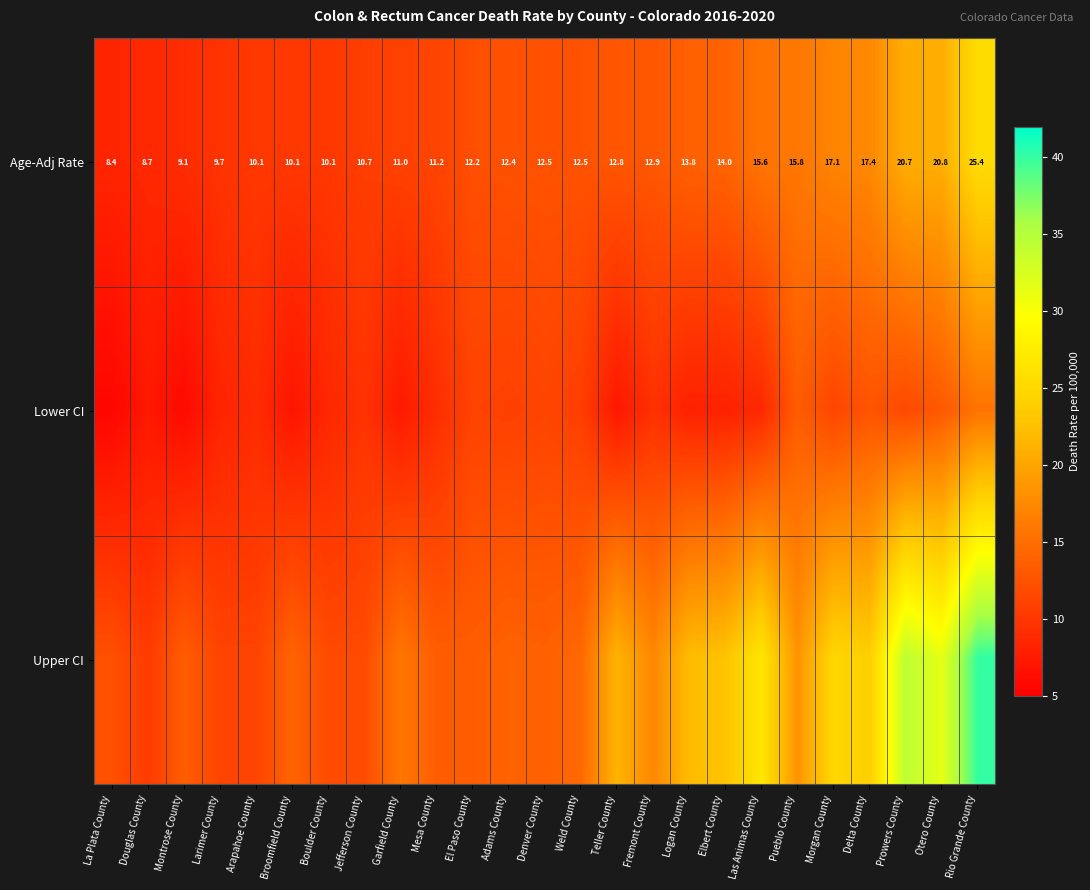

Is it true that Age-Adj Rate equals 15.6 at Las Animas County?

True